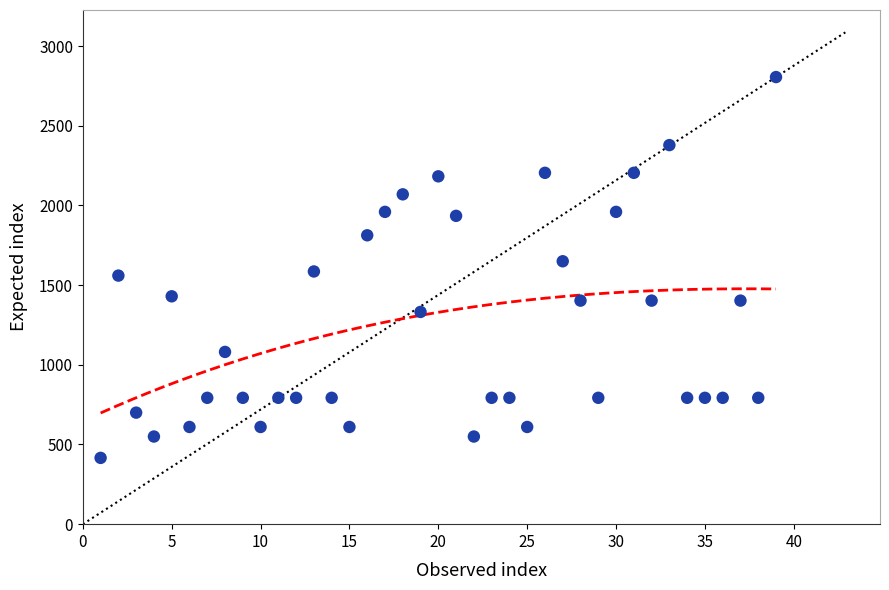

What is the range of Y values (max minus min)?

2390